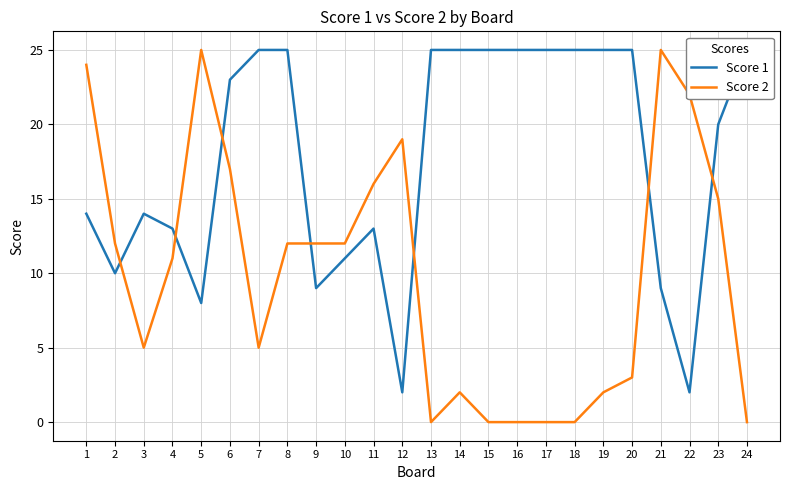

How many series are shown in this chart?

2